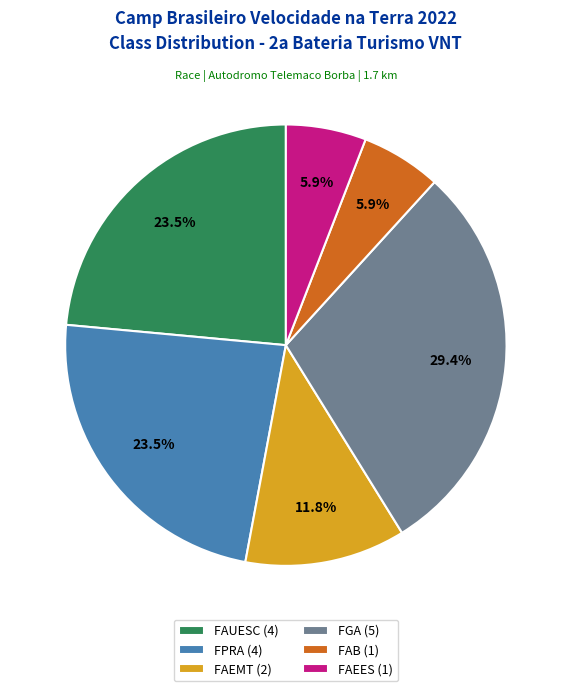

Between FAEMT (2) and FAUESC (4), which is larger?

FAUESC (4)